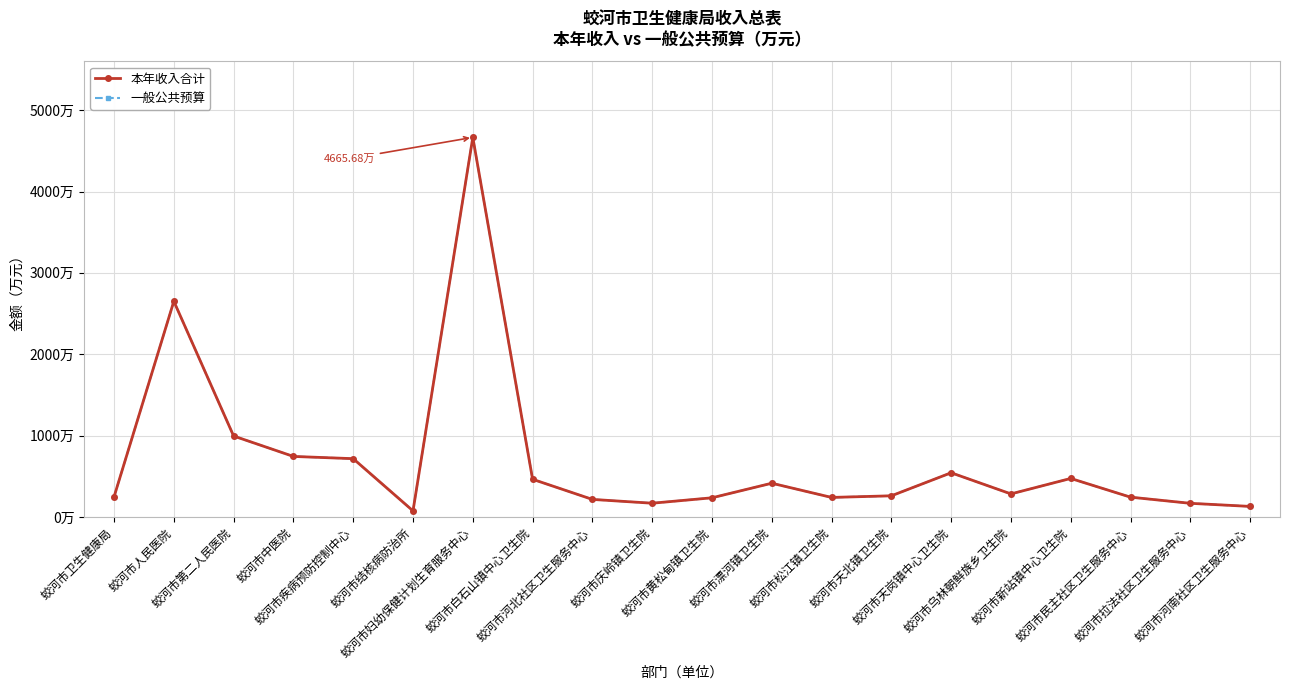

Rank the categories by 一般公共预算 value from lowest to highest.

蛟河市结核病防治所, 蛟河市河南社区卫生服务中心, 蛟河市拉法社区卫生服务中心, 蛟河市庆岭镇卫生院, 蛟河市河北社区卫生服务中心, 蛟河市黄松甸镇卫生院, 蛟河市松江镇卫生院, 蛟河市民主社区卫生服务中心, 蛟河市卫生健康局, 蛟河市天北镇卫生院, 蛟河市乌林朝鲜族乡卫生院, 蛟河市漂河镇卫生院, 蛟河市白石山镇中心卫生院, 蛟河市新站镇中心卫生院, 蛟河市天岗镇中心卫生院, 蛟河市疾病预防控制中心, 蛟河市中医院, 蛟河市第二人民医院, 蛟河市人民医院, 蛟河市妇幼保健计划生育服务中心